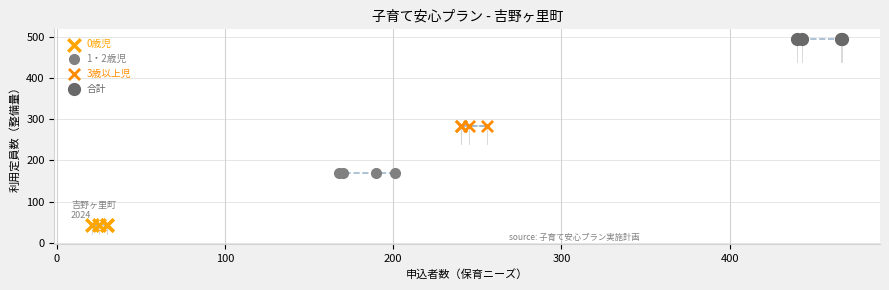

Which series reaches the minimum Y coordinate?

0歳児